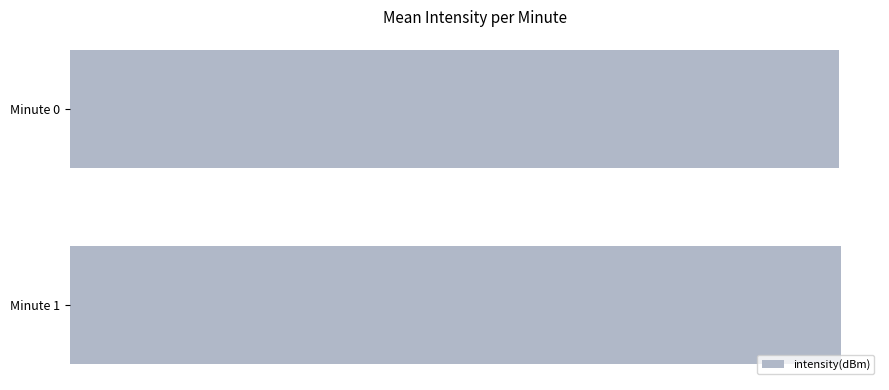

What is the sum of all values?

265.2